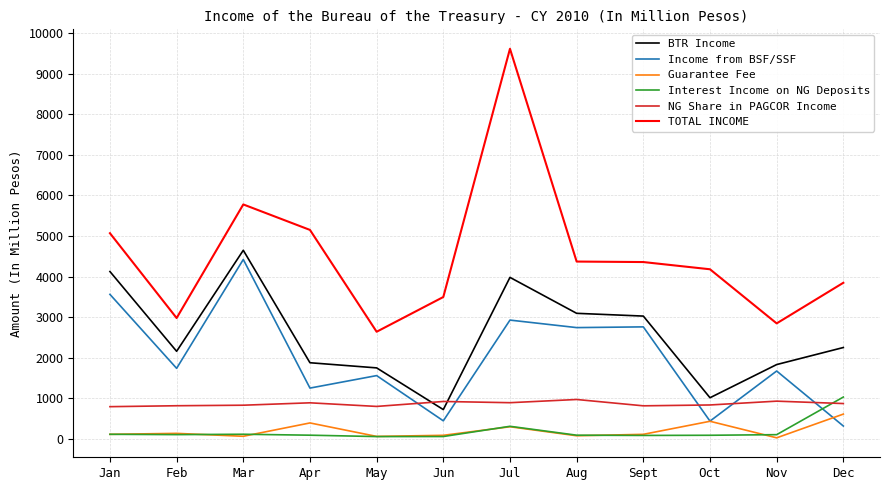

What is the approximate value of Interest Income on NG Deposits at Sept, to the nearest 100?

100